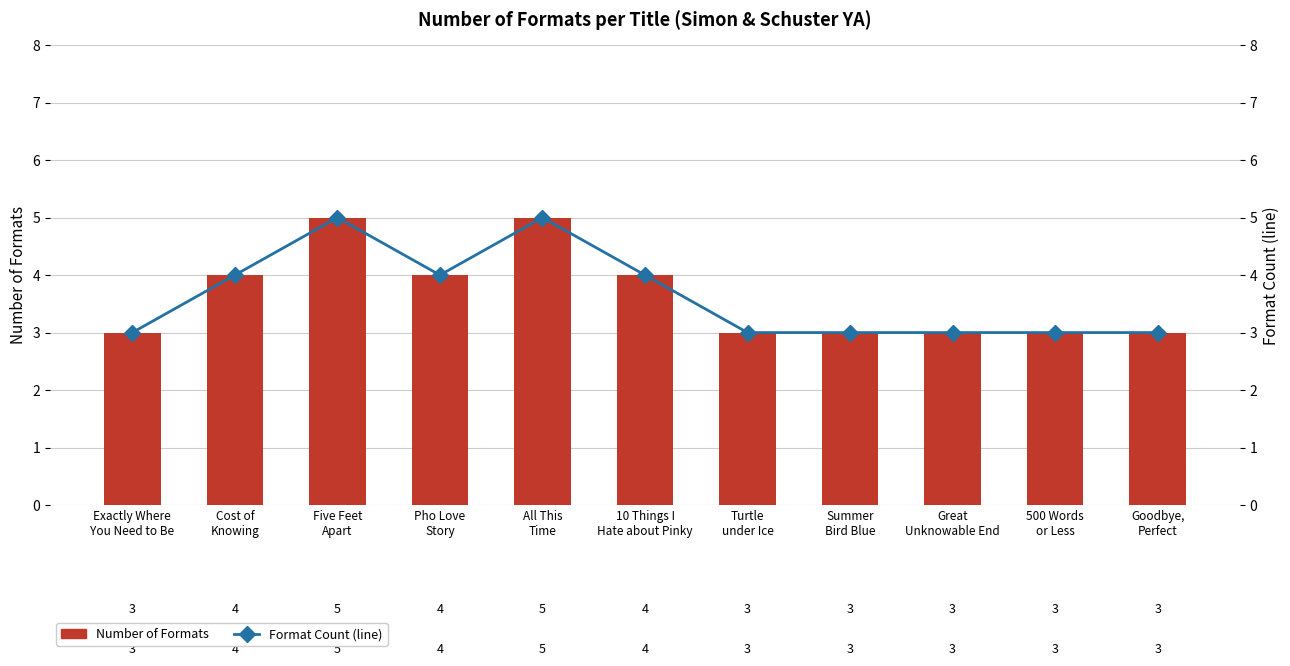

How many data points in Number of Formats are above 3?

5